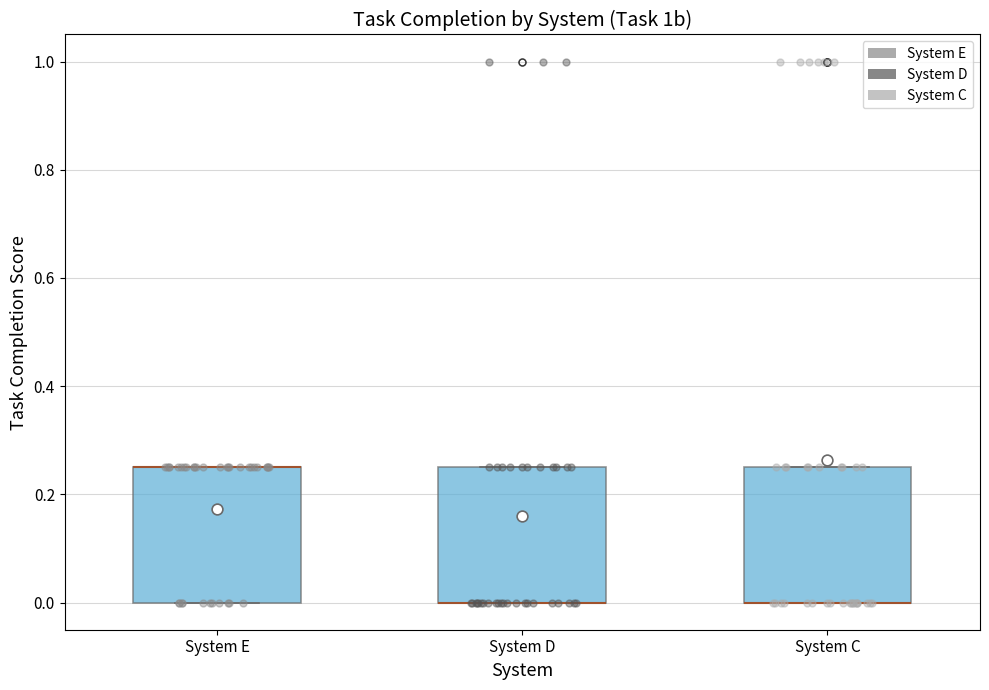

Reading left to right, transcribe this box plot: for each box, give where its median line is, the range the box spans, and where its two whiskers end, as read against the y-axis. The values are not printed on the chart, so give them approximately, as read against the axis.

System E: median 0.26 (drawn on the box's upper edge), box 0.00 to 0.26, whiskers 0.00 to 0.26
System D: median 0.00 (drawn on the box's lower edge), box 0.00 to 0.26, whiskers 0.00 to 0.26
System C: median 0.00 (drawn on the box's lower edge), box 0.00 to 0.26, whiskers 0.00 to 0.26